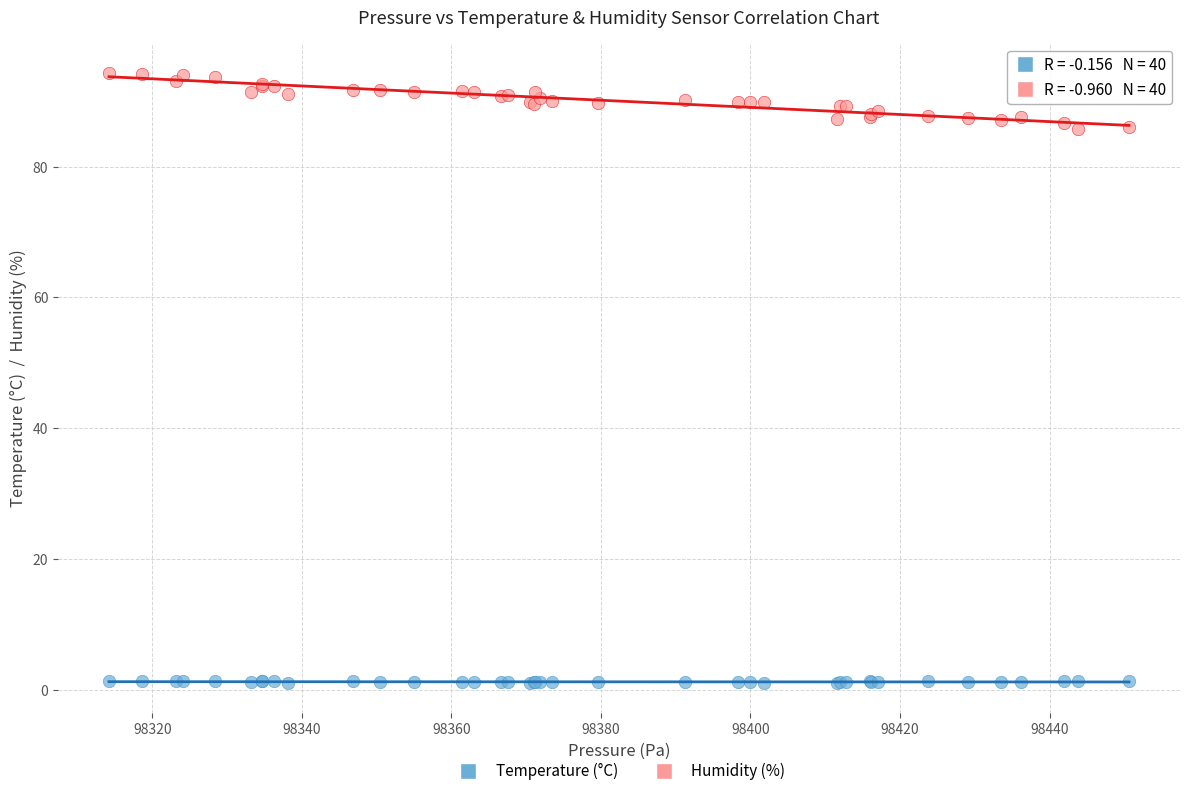

What is the X range (max minus min) for the scatter plot?

136.4